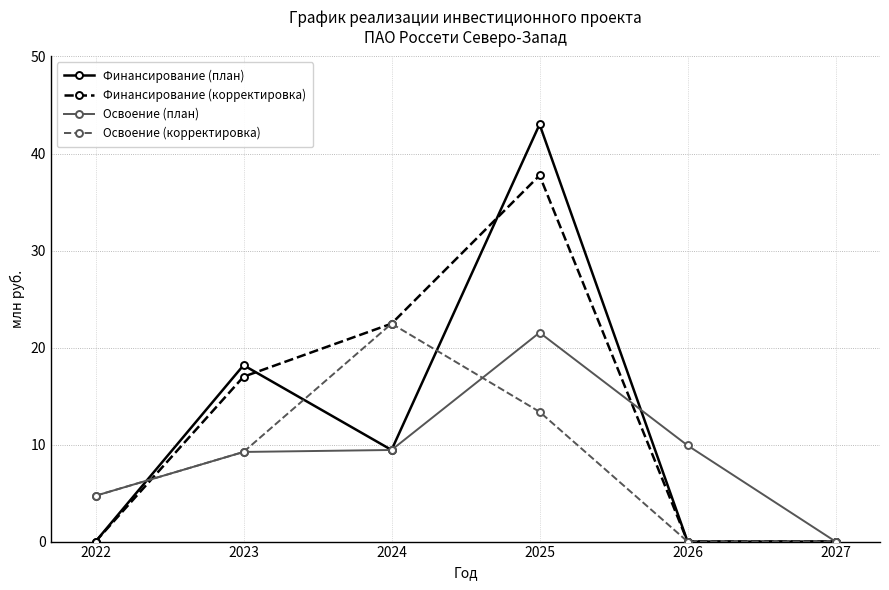

The value of Освоение (корректировка) at 2025 is 6.0. True or false?

False